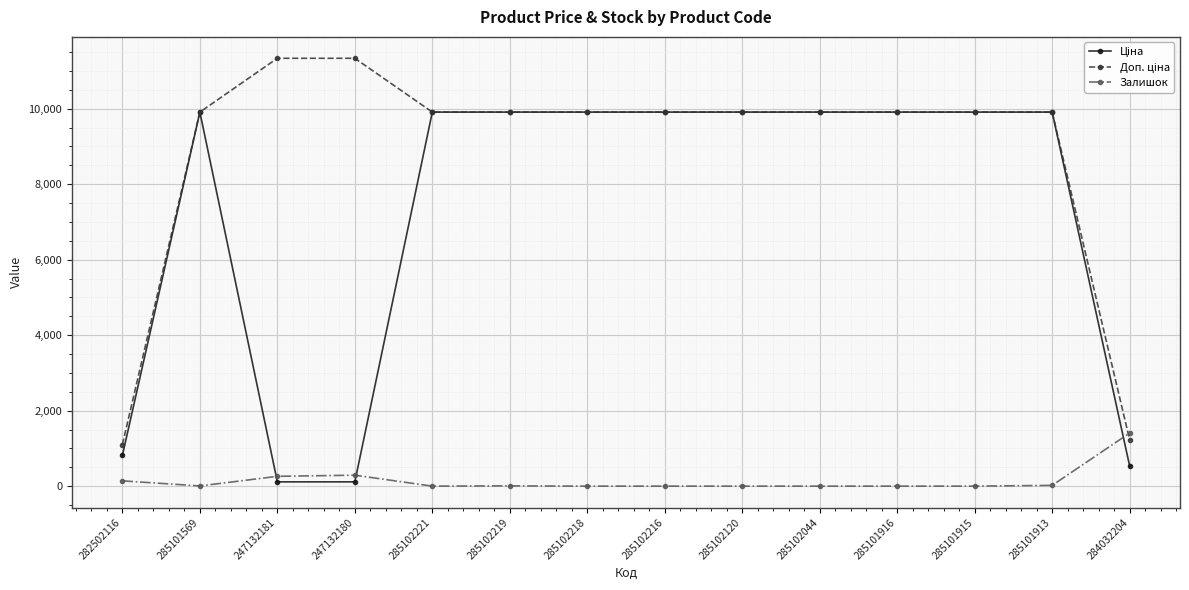

At how many categories does at least one series exceed 5059?

12